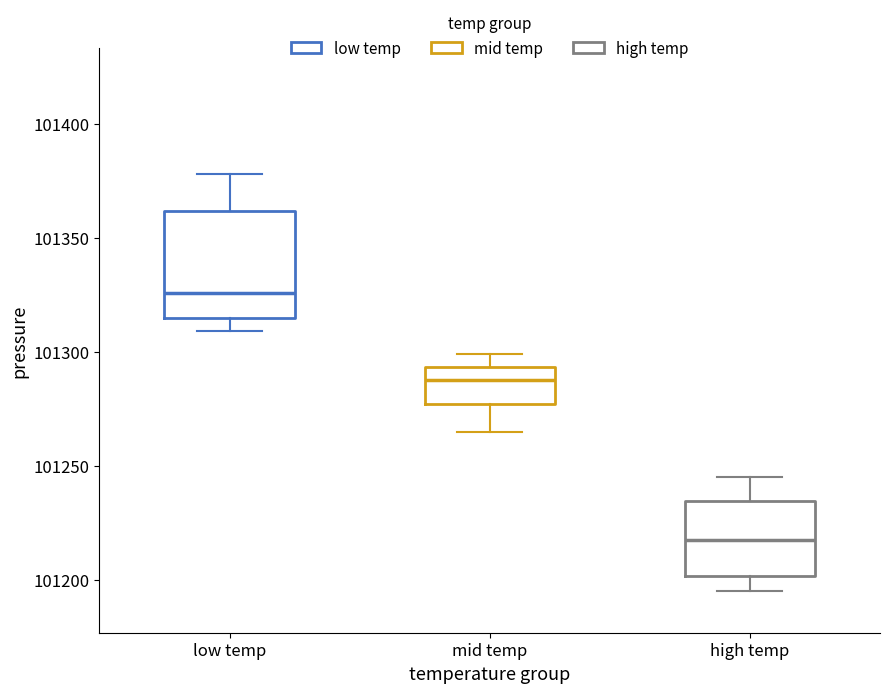

Reading left to right, transcribe this box plot: for each box, give where its median line is, the range the box spans, and where its two whiskers end, as read against the y-axis. The values are not printed on the chart, so give them approximately, as read against the axis.

low temp: median 101325, box 101315 to 101360, whiskers 101310 to 101380
mid temp: median 101290, box 101275 to 101295, whiskers 101265 to 101300
high temp: median 101220, box 101200 to 101235, whiskers 101195 to 101245